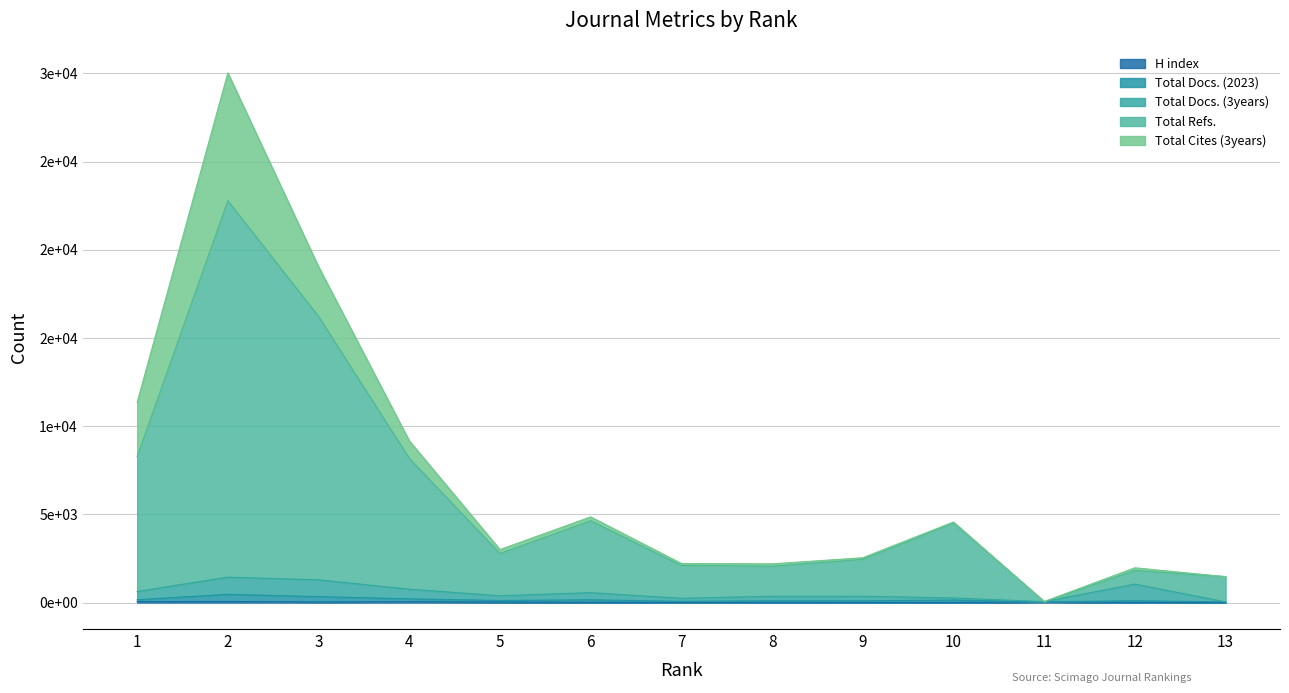

Does the chart display data point markers on the line(s)?

No